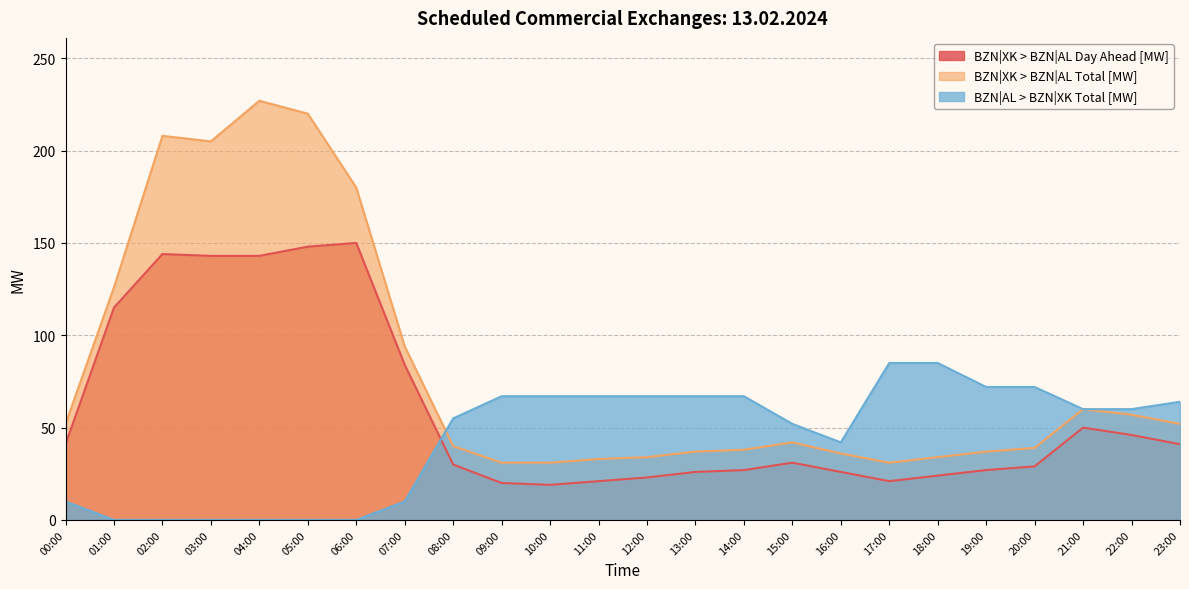

How many lines are shown in the chart?

3